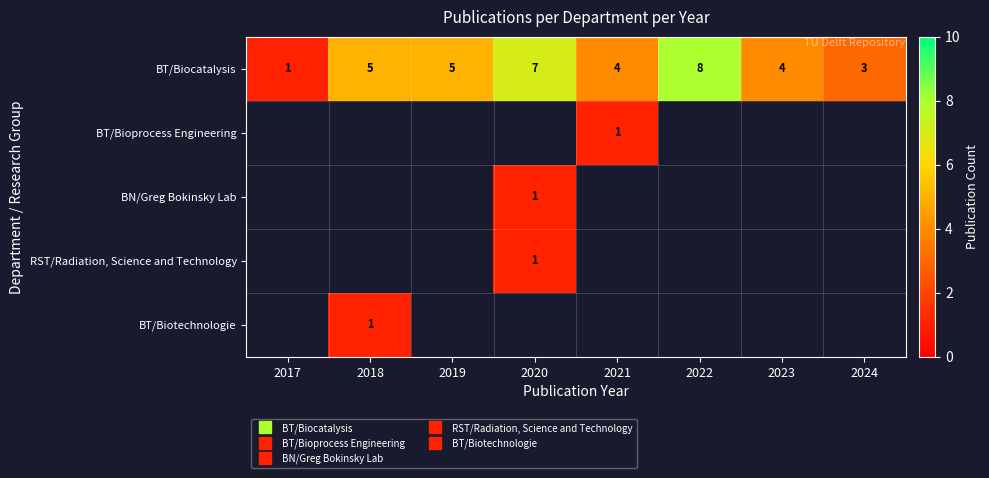

What is the difference between the maximum and second lowest values in the BN/Greg Bokinsky Lab series?

1